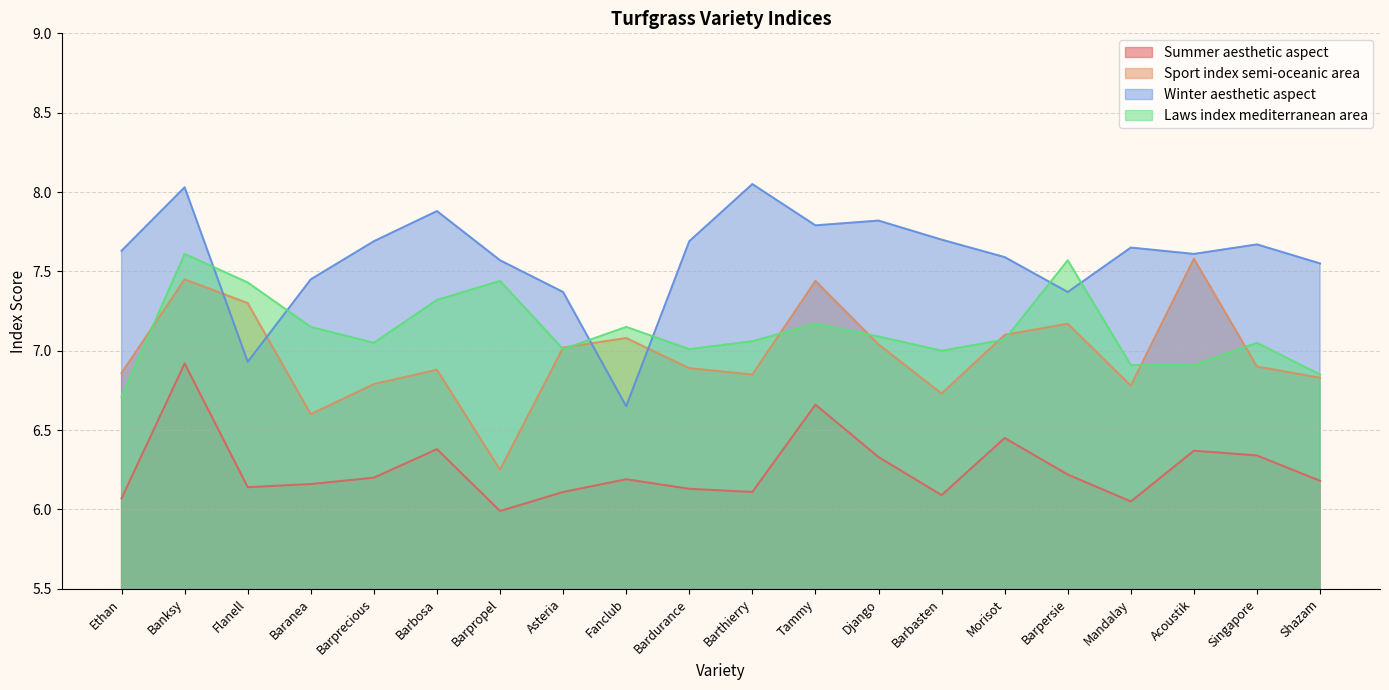

How many lines are shown in the chart?

4